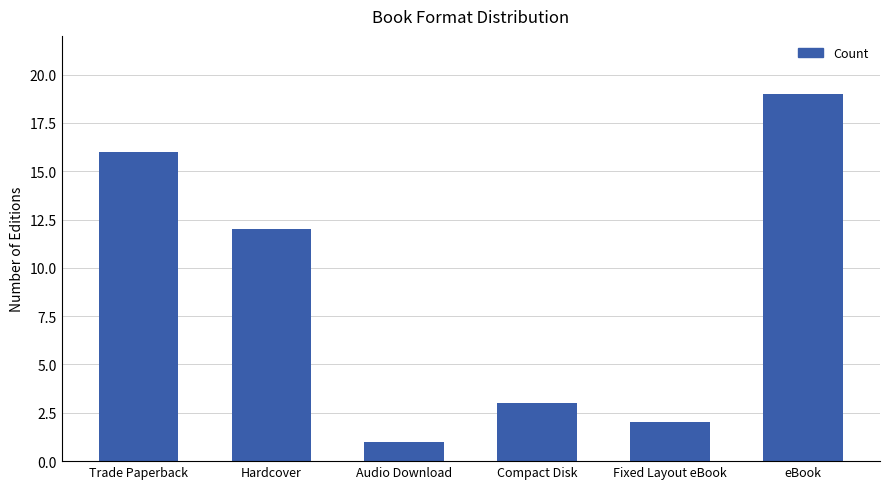

Does the chart contain any negative values?

No